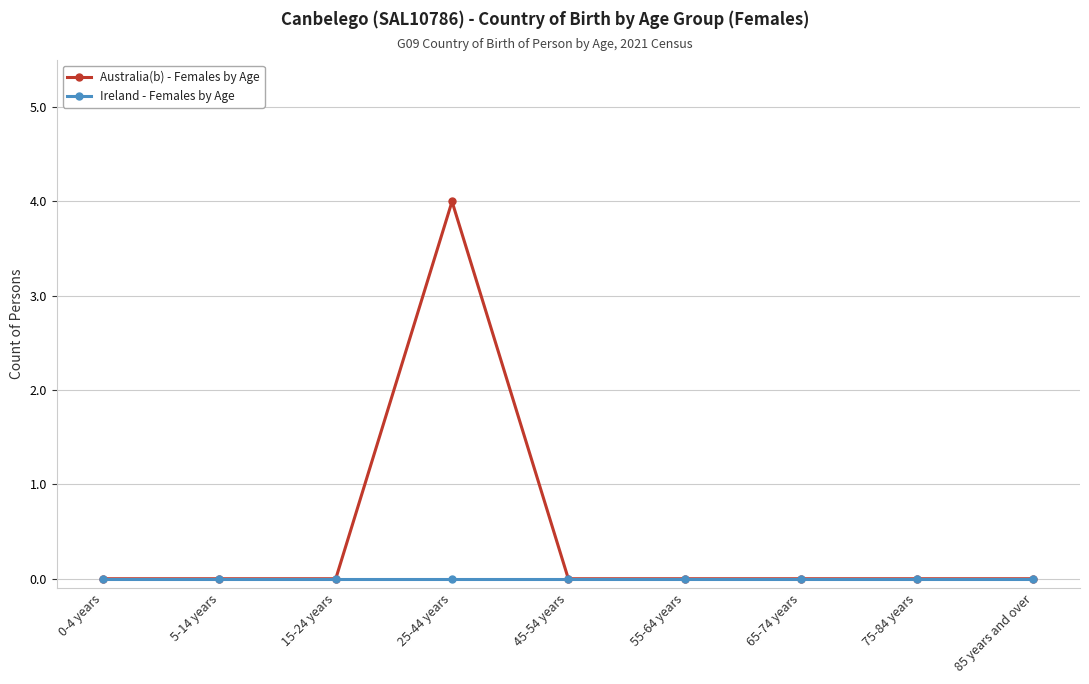

Which series has the largest range (max minus min)?

Australia(b) - Females by Age